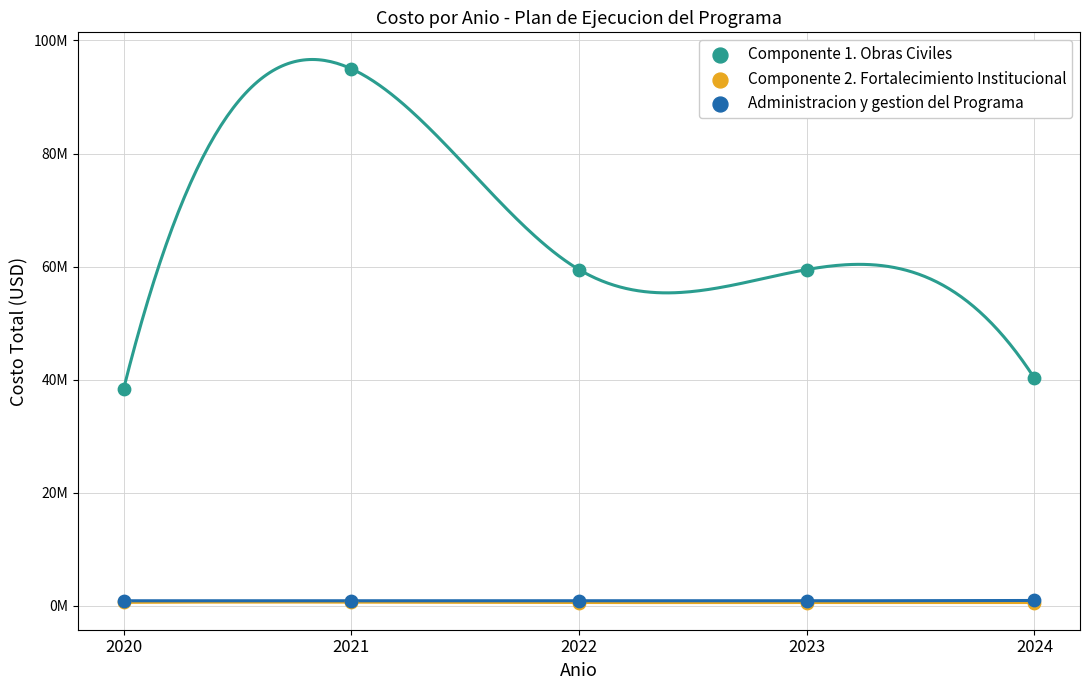

Which series contains the lowest Y value?

Componente 2. Fortalecimiento Institucional